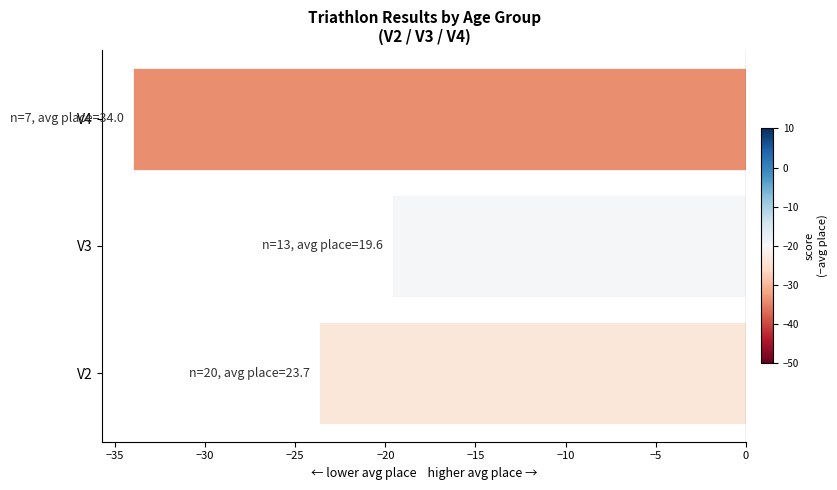

Rank the categories by value from highest to lowest.

V3, V2, V4